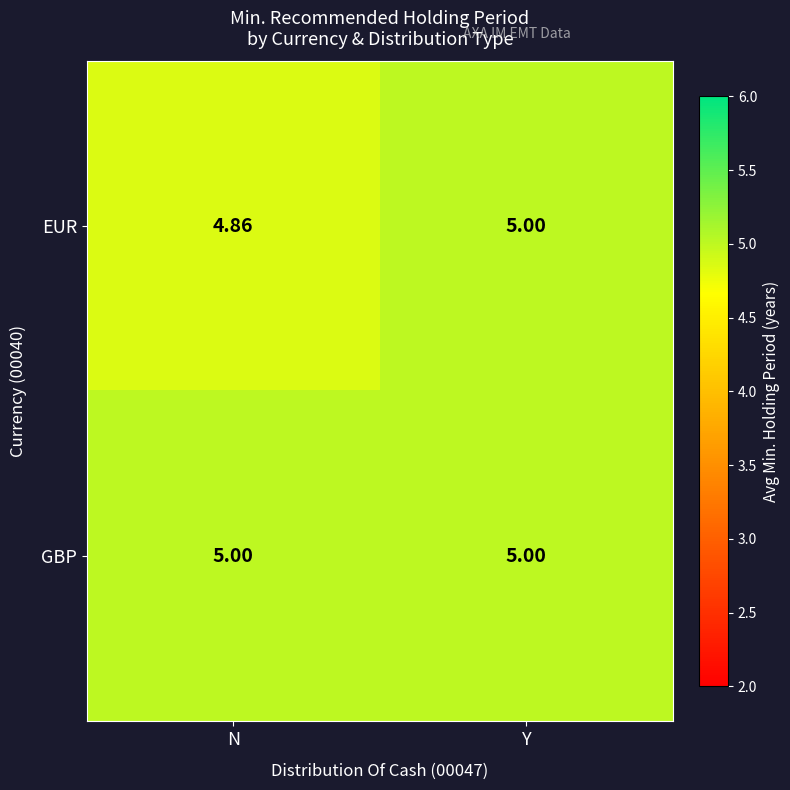

Which label corresponds to the smallest value in the chart?

N